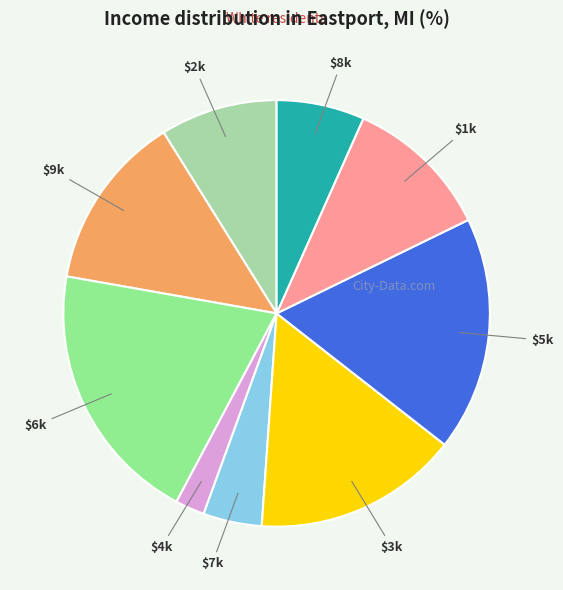

Does any single category account for the majority?

No